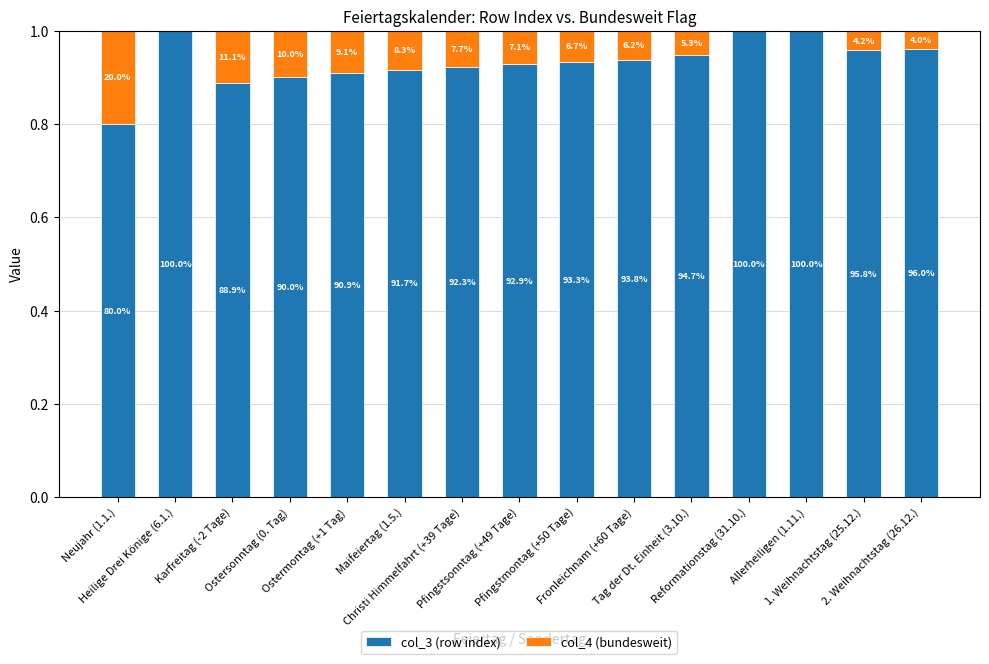

Which category has the highest value in the col_3 (row index) series?

Heilige Drei Könige (6.1.)